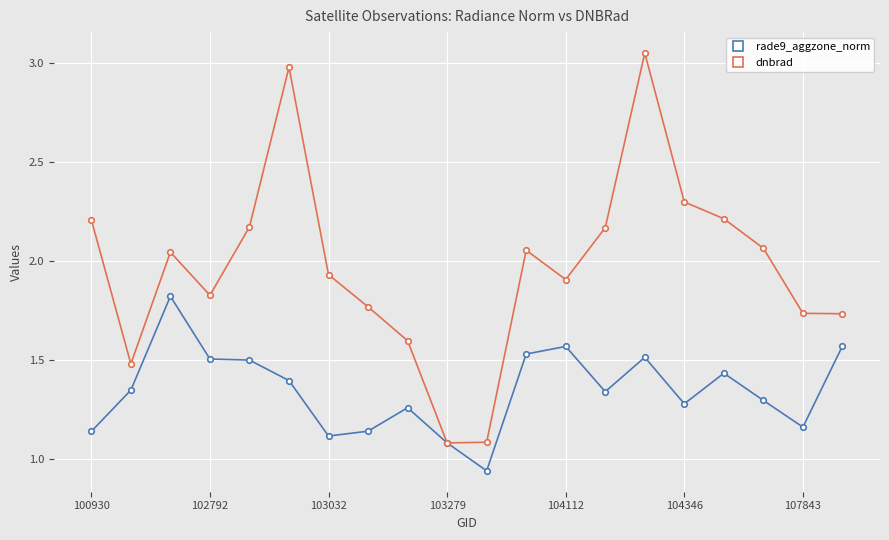

Which series has the widest spread of values?

dnbrad